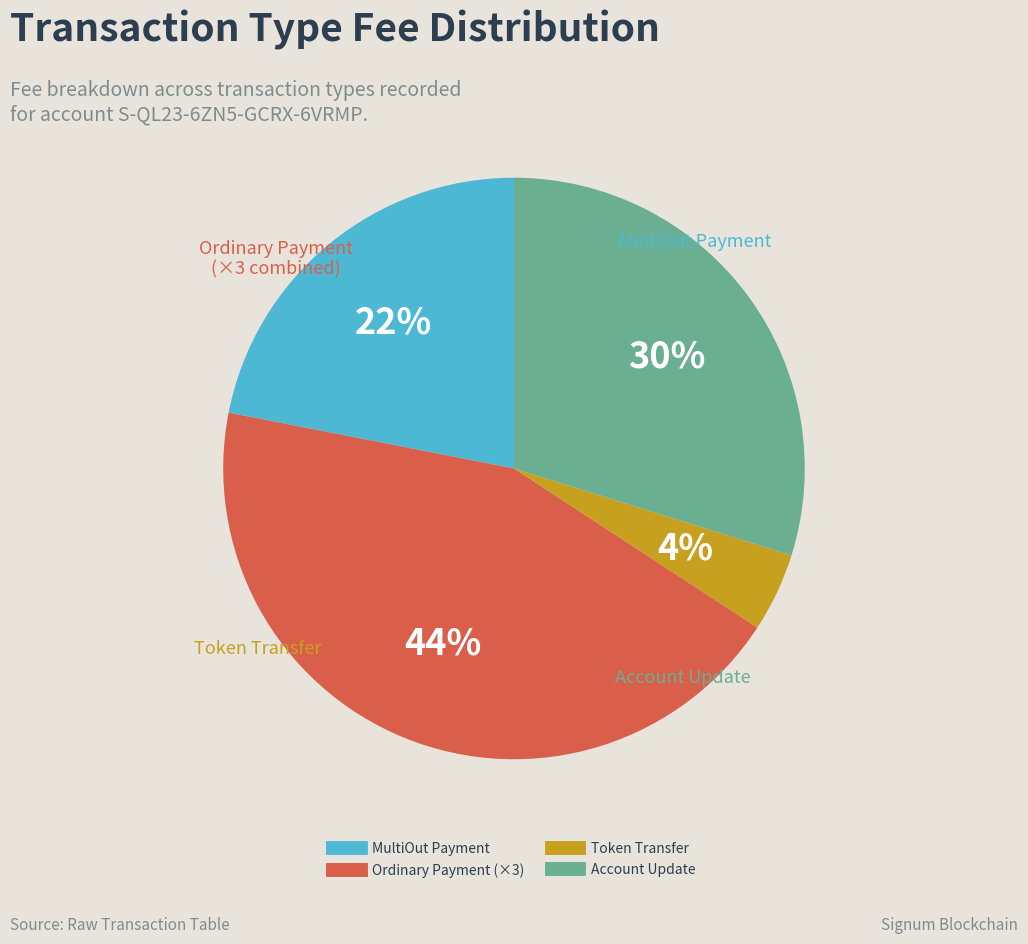

To the nearest percent, what is the average slice percentage?

25%